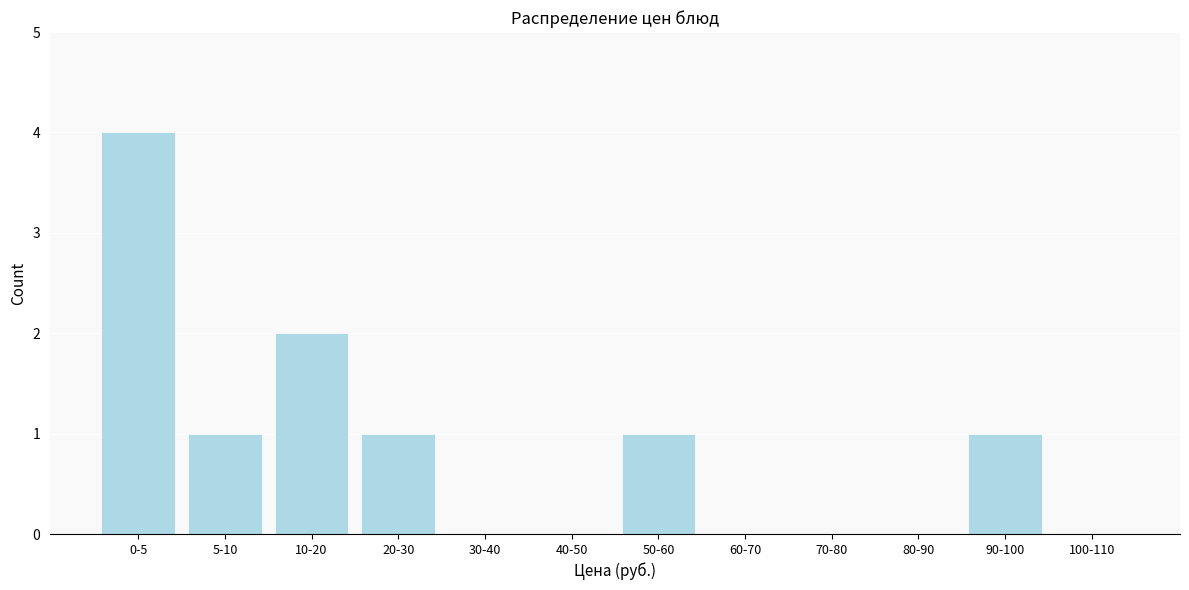

Reading left to right, list all the values displayed in this chart.

0-5=4	5-10=1	10-20=2	20-30=1	30-40=0	40-50=0	50-60=1	60-70=0	70-80=0	80-90=0	90-100=1	100-110=0